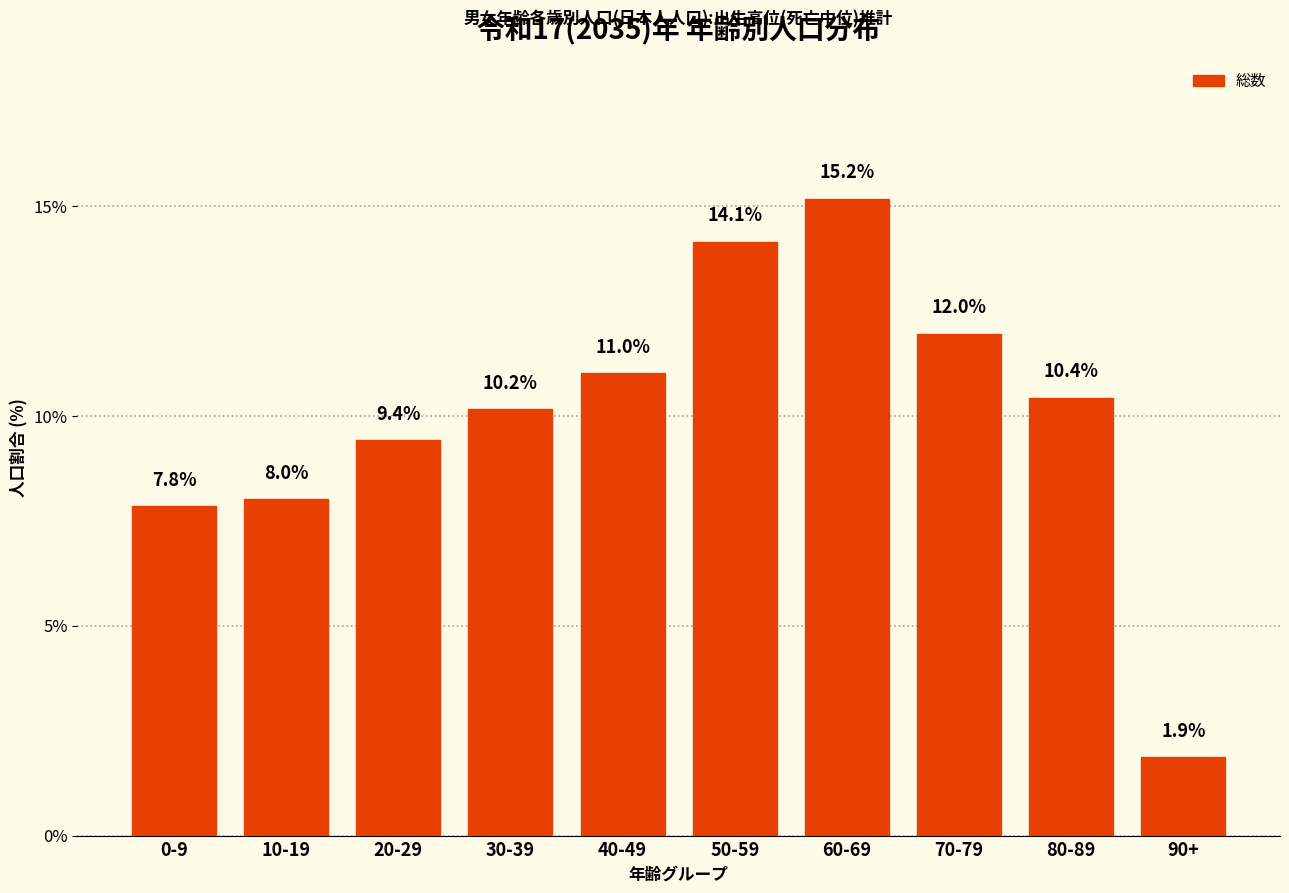

Reading left to right, extract all data points from this chart.

7.8	8.0	9.4	10.2	11.0	14.1	15.2	12.0	10.4	1.9